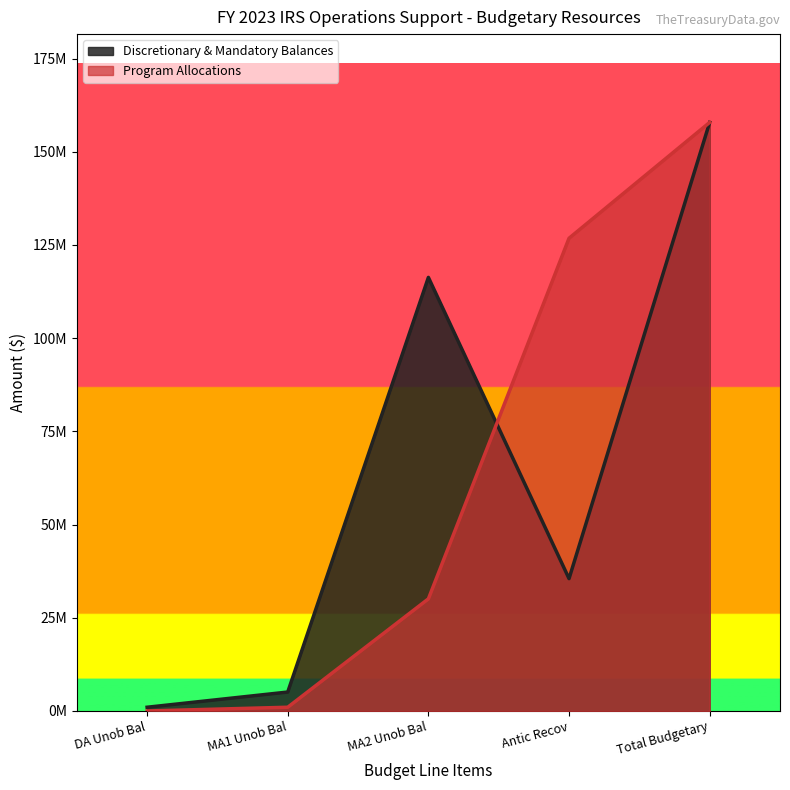

Between Antic Recov and DA Unob Bal, which is larger?

Antic Recov